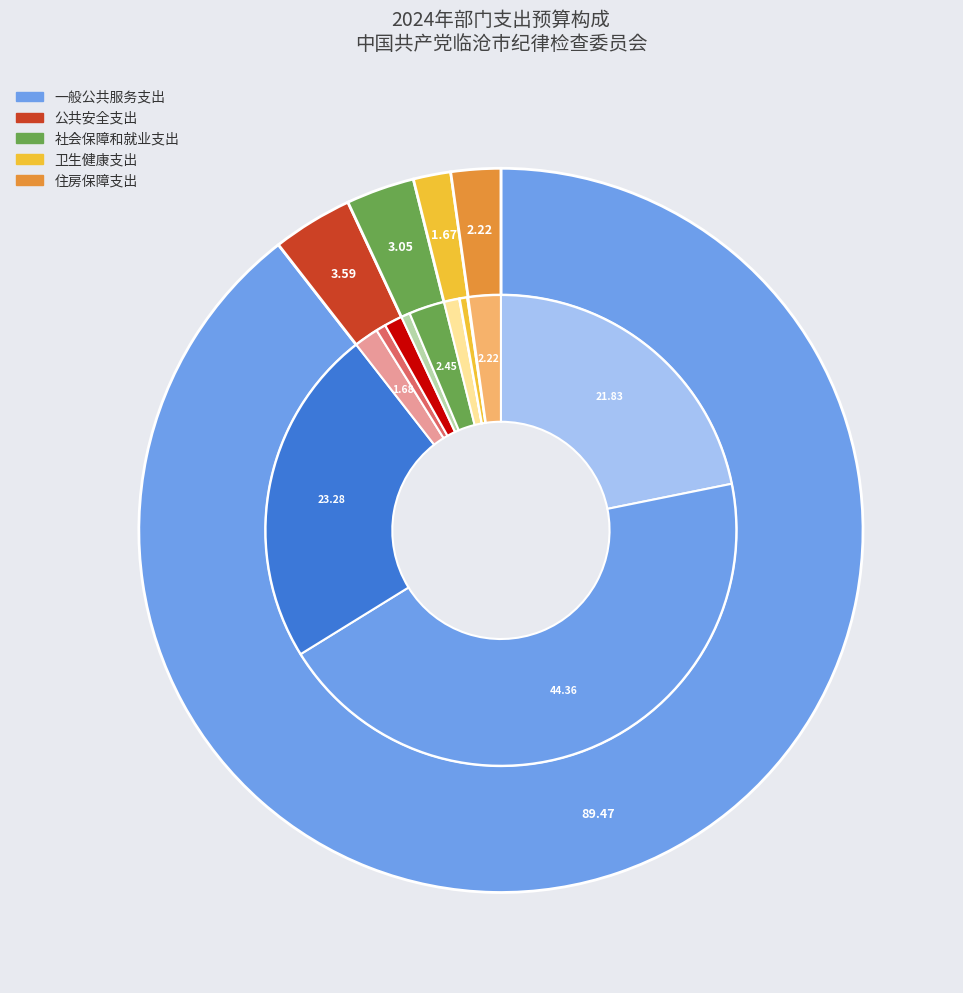

Count the number of slices in the pie.

5